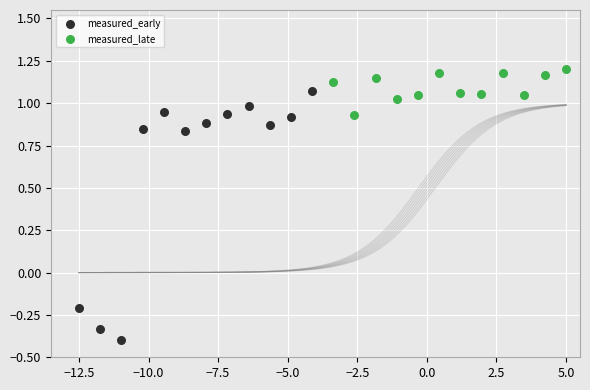

Which series has the widest spread of Y values?

measured_early